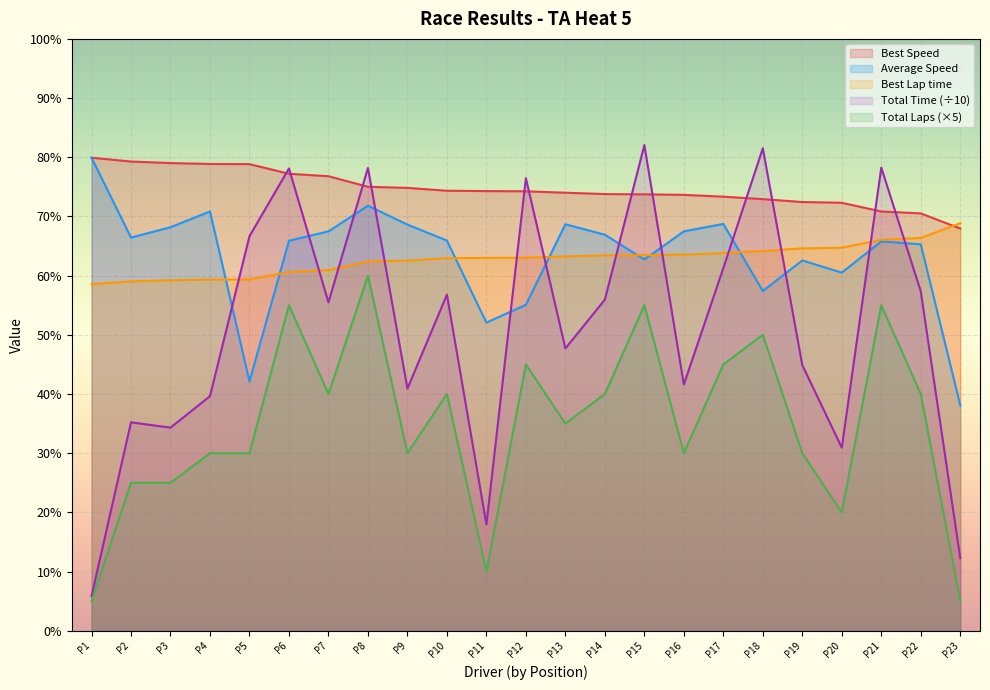

What is the smallest value displayed?

5.0